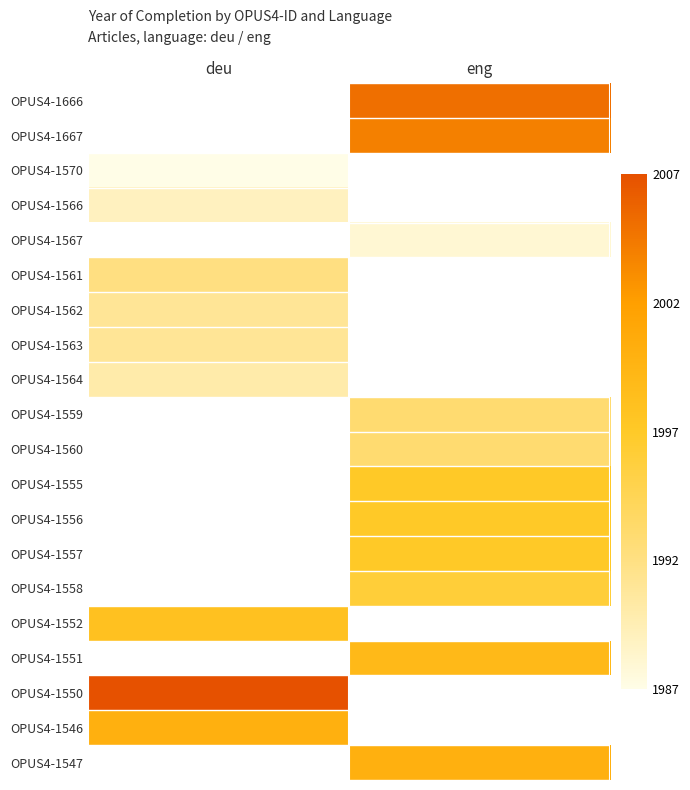

How many values in OPUS4-1555 are above zero?

1